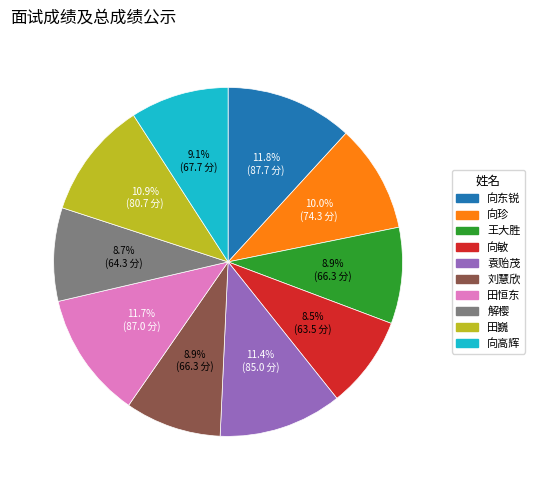

To the nearest percent, what is the difference between the largest and smallest slice percentages?

3%